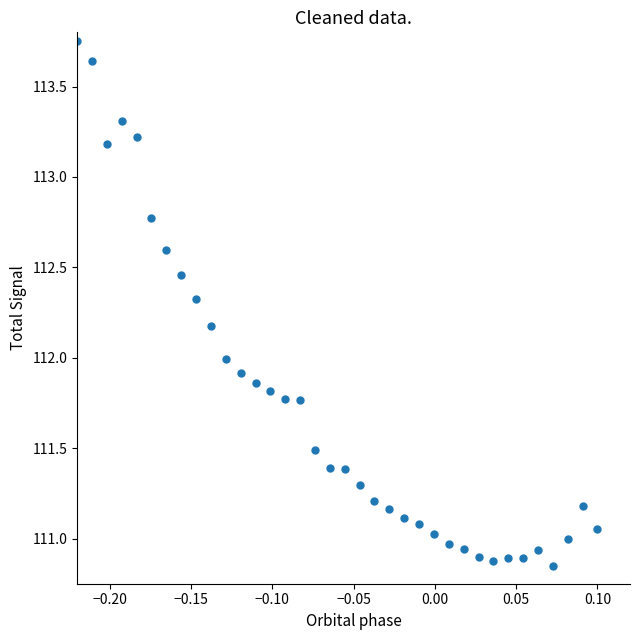

What is the range of X values (max minus min)?

0.3